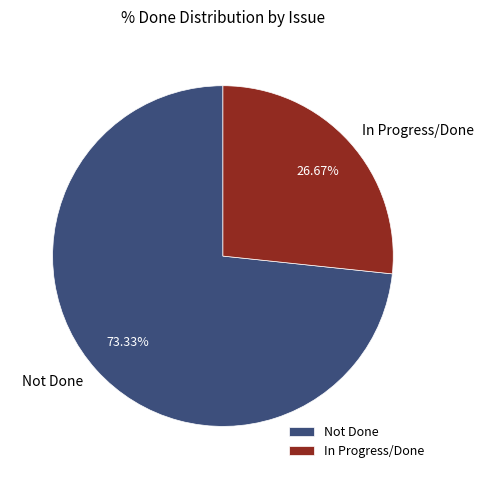

Do Not Done and In Progress/Done together represent more than half of the pie?

Yes